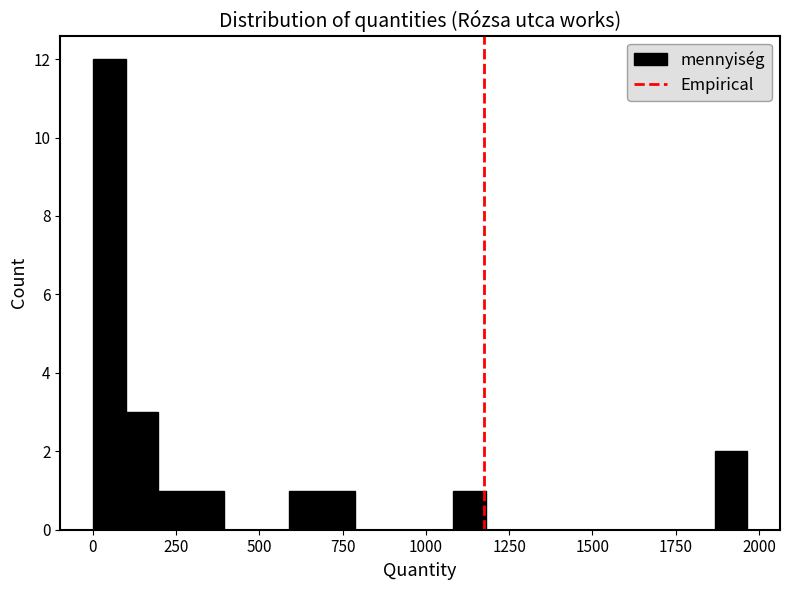

Read against the x-axis, roughly where is the centre of the tallest bar?

50